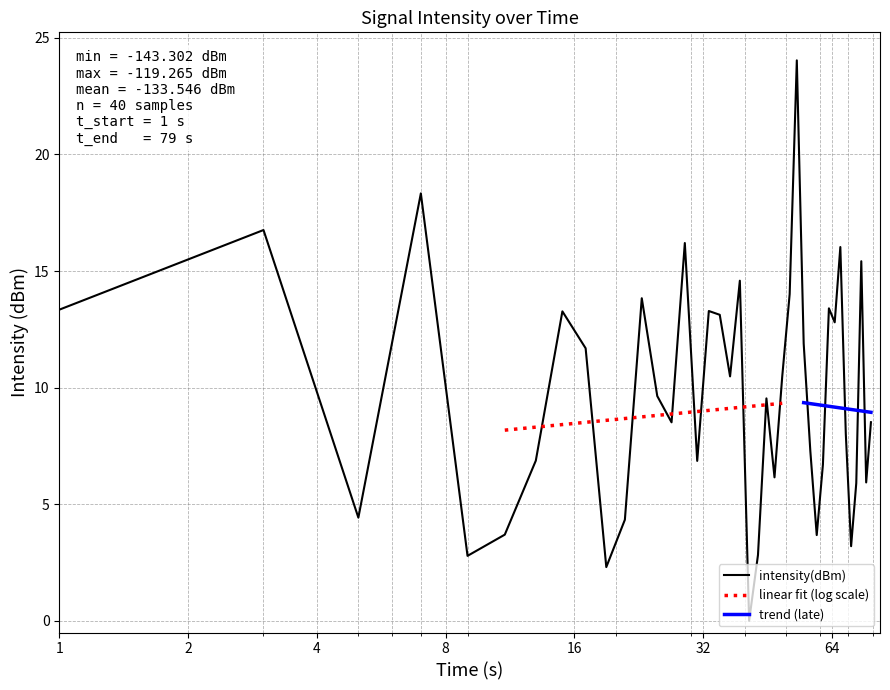

What is the difference between the second highest and minimum values?

18.3